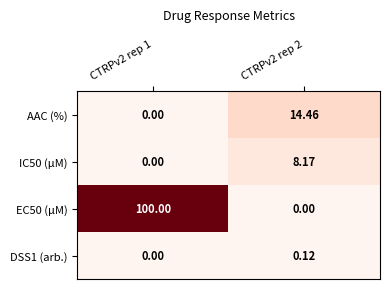

Is the value of AAC (%) at CTRPv2 rep 1 greater than the value of EC50 (µM) at CTRPv2 rep 1?

No